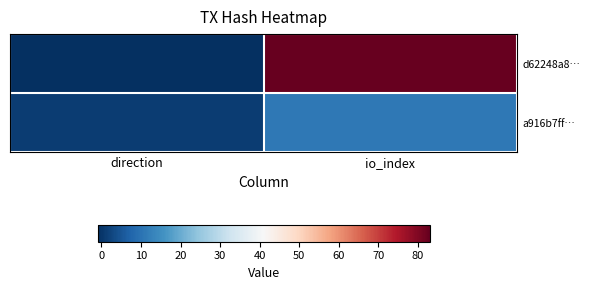

List the series in order of their peak value, lowest first.

a916b7ff…, d62248a8…